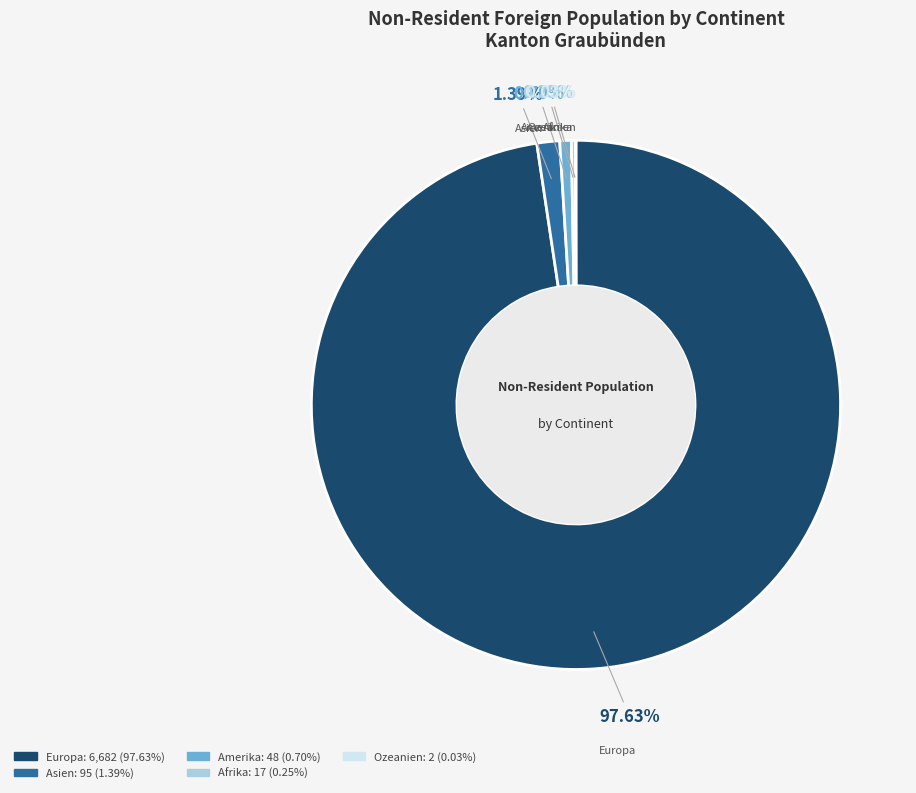

Which category has the biggest portion of the pie?

Europa